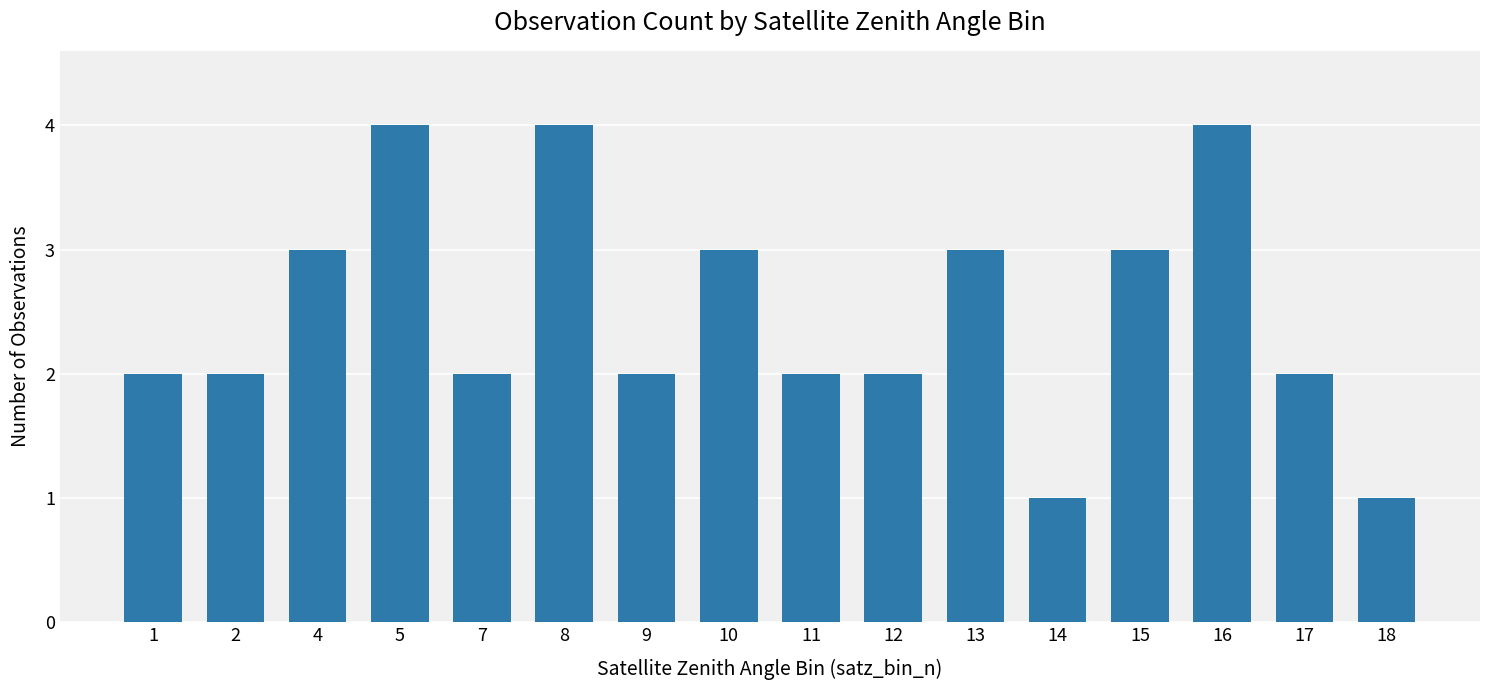

Are the bars grouped side by side (vs. stacked)?

No